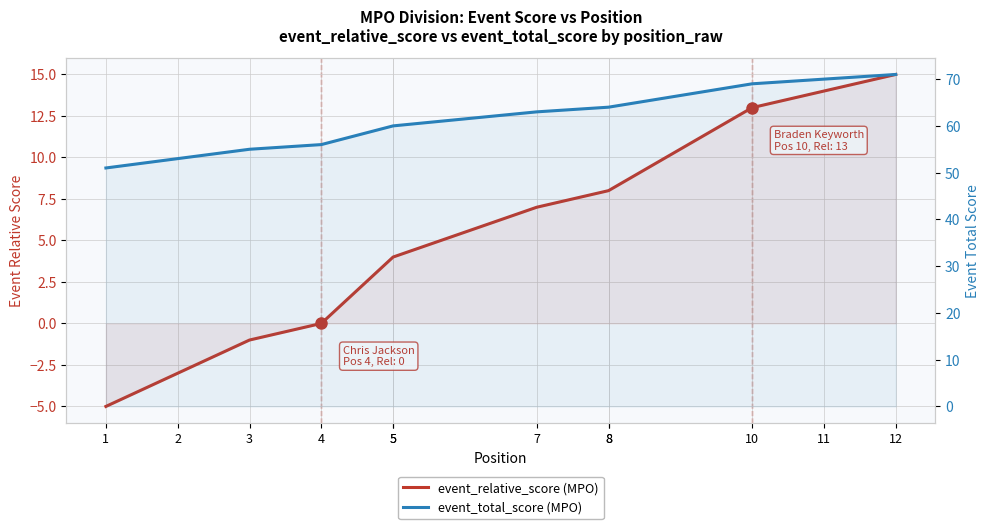

True or false: event_total_score (MPO) and event_relative_score (MPO) intersect in this chart.

False